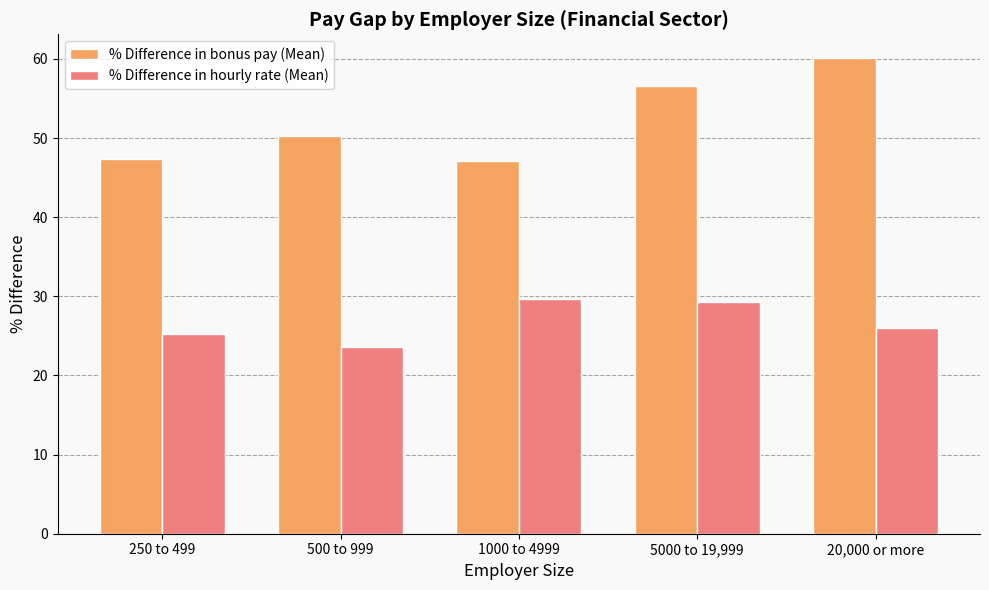

Between 250 to 499 and 5000 to 19,999, which series saw the biggest shift?

% Difference in bonus pay (Mean)